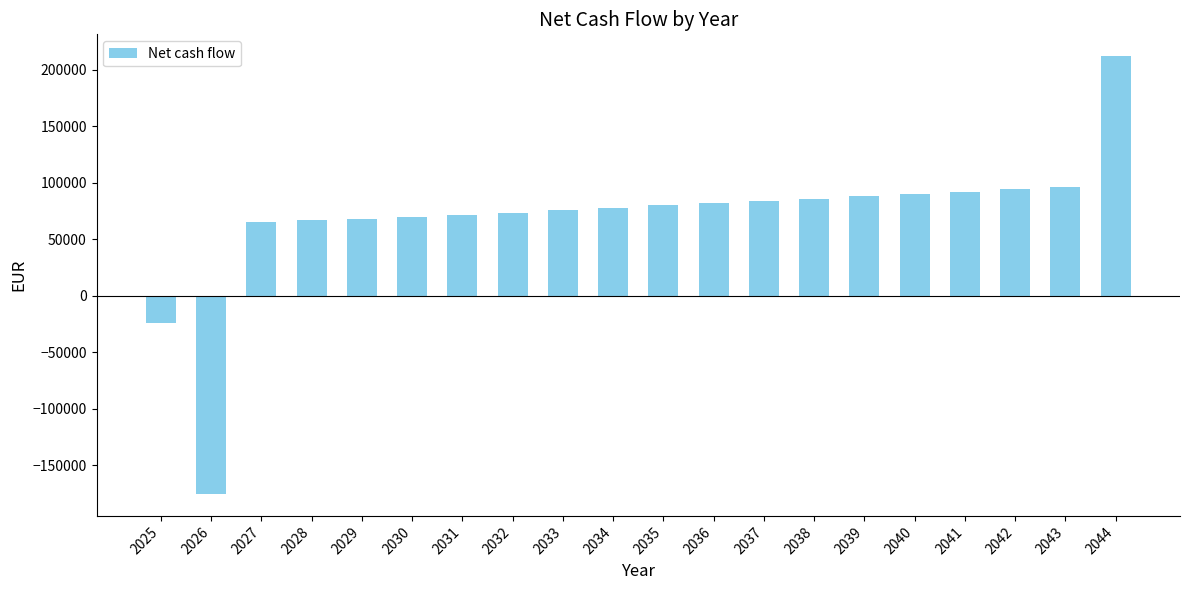

Is it true that the value at 2035 is 130305.5?

False